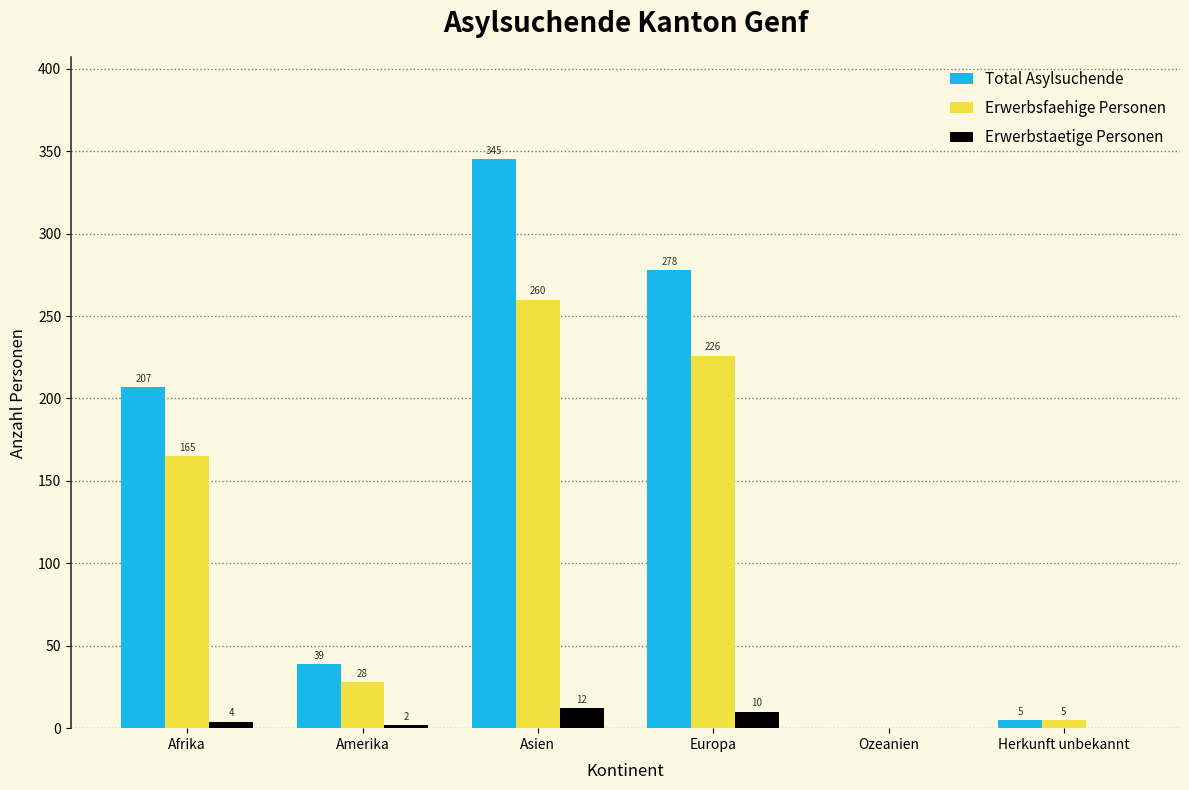

Reading right to left, what are all the values shown in this chart?

Total Asylsuchende: Herkunft unbekannt=5	Ozeanien=0	Europa=278	Asien=345	Amerika=39	Afrika=207
Erwerbsfaehige Personen: Herkunft unbekannt=5	Ozeanien=0	Europa=226	Asien=260	Amerika=28	Afrika=165
Erwerbstaetige Personen: Herkunft unbekannt=0	Ozeanien=0	Europa=10	Asien=12	Amerika=2	Afrika=4